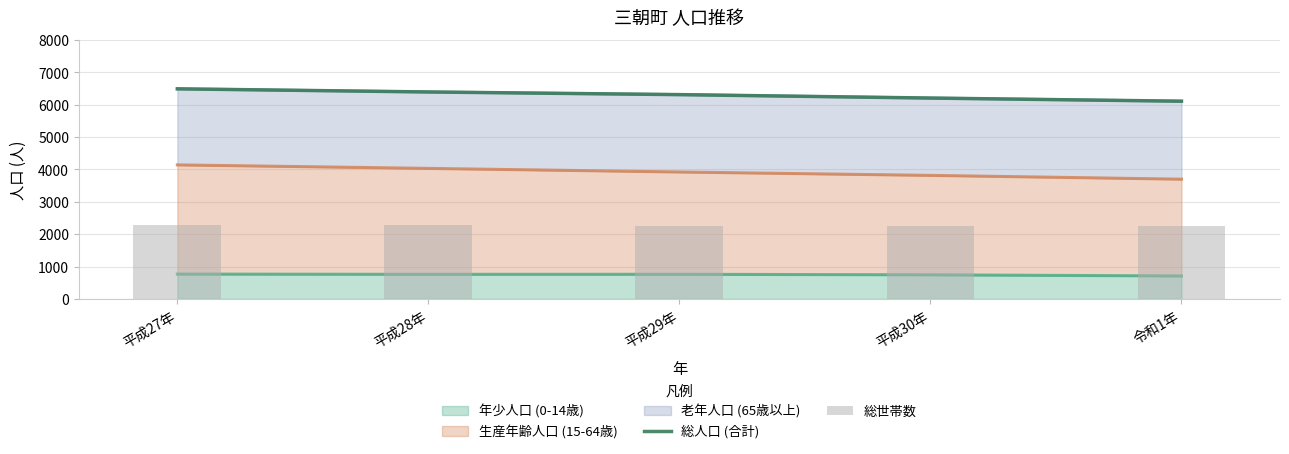

What is the label of the 4th bar from the right?

平成28年